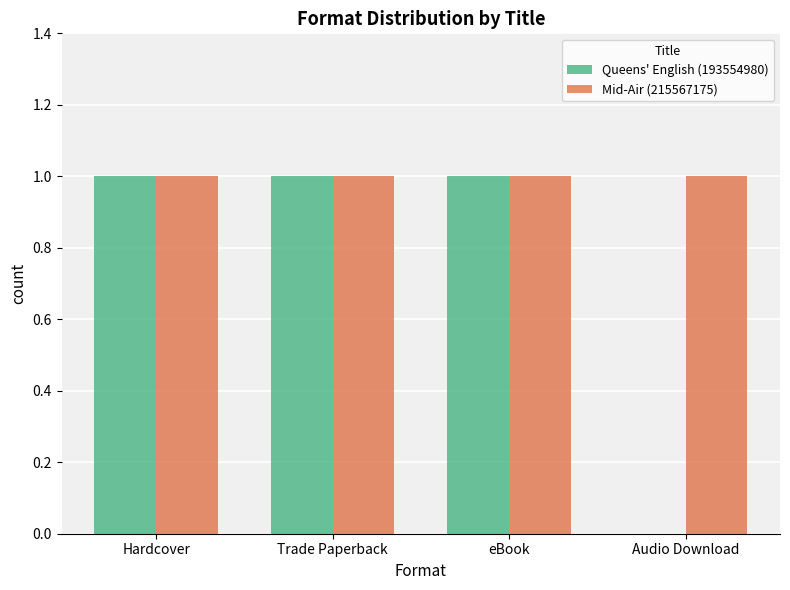

Which series has the largest total across all categories?

Mid-Air (215567175)